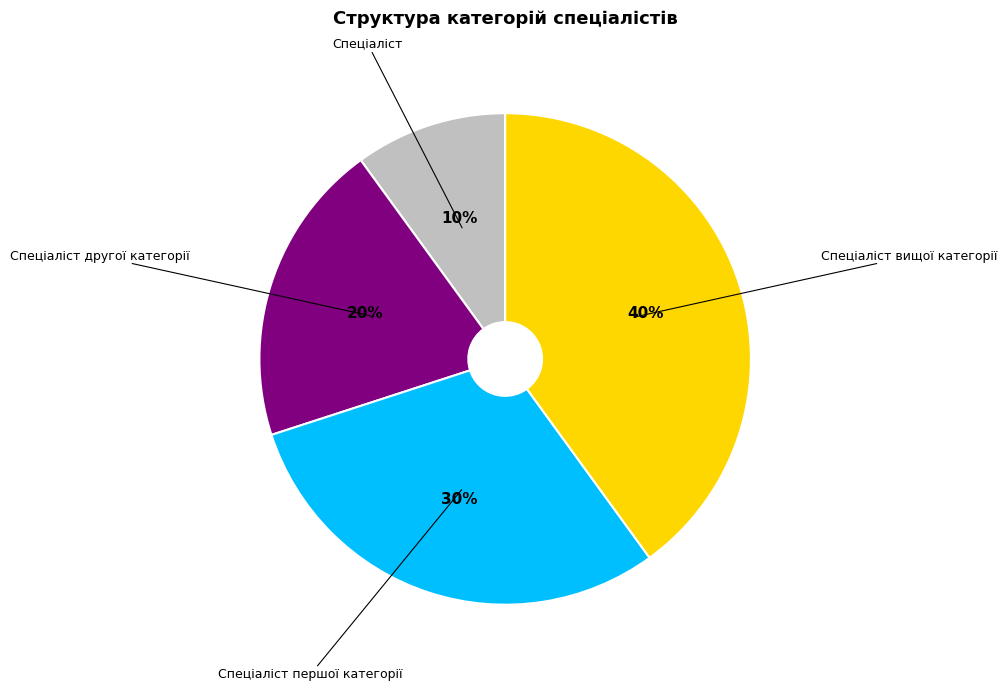

Approximately how many times larger is the value at Спеціаліст вищої категорії compared to Спеціаліст першої категорії?

1.3